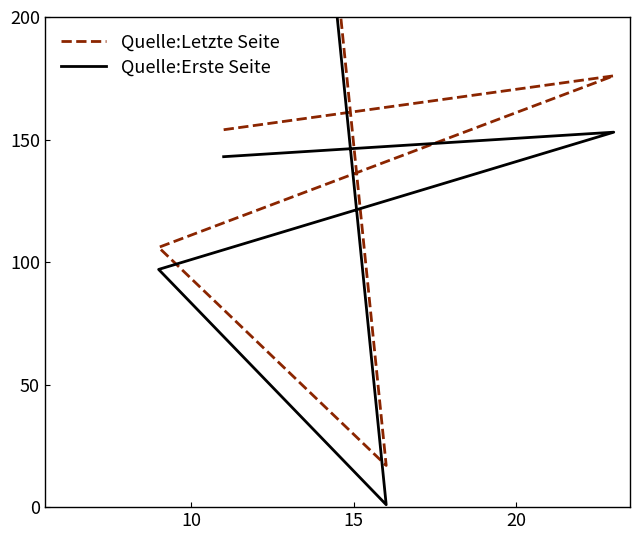

Which series has the largest total across all categories?

Quelle:Letzte Seite